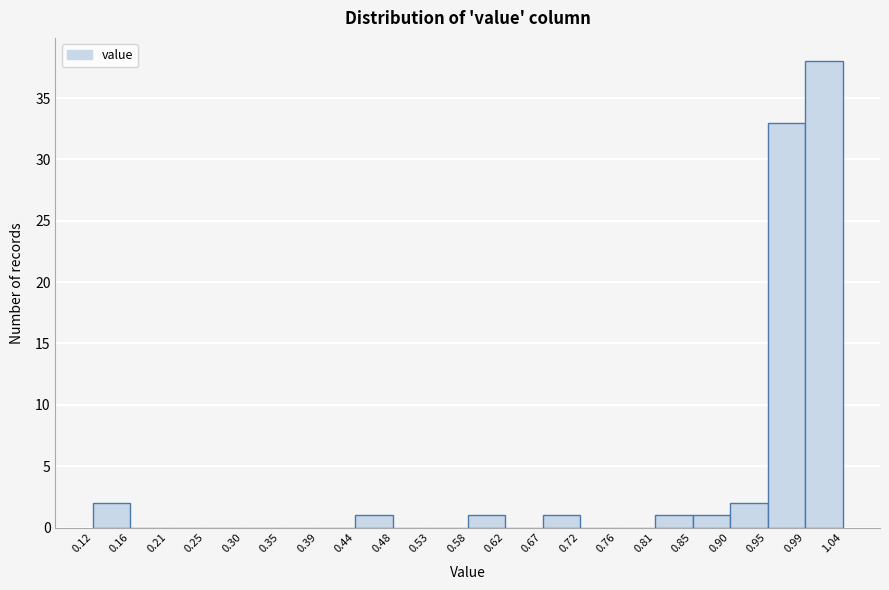

Reading left to right, transcribe this chart: for each bar, give the range it covers on the x-axis and its height. The values are not printed on the chart, so give them approximately, as read against the axis.

0.12 to 0.16: 2
0.16 to 0.21: 0
0.21 to 0.25: 0
0.25 to 0.30: 0
0.30 to 0.35: 0
0.35 to 0.39: 0
0.39 to 0.44: 0
0.44 to 0.48: 1
0.48 to 0.53: 0
0.53 to 0.58: 0
0.58 to 0.62: 1
0.62 to 0.67: 0
0.67 to 0.72: 1
0.72 to 0.76: 0
0.76 to 0.81: 0
0.81 to 0.85: 1
0.85 to 0.90: 1
0.90 to 0.95: 2
0.95 to 0.99: 33
0.99 to 1.04: 38